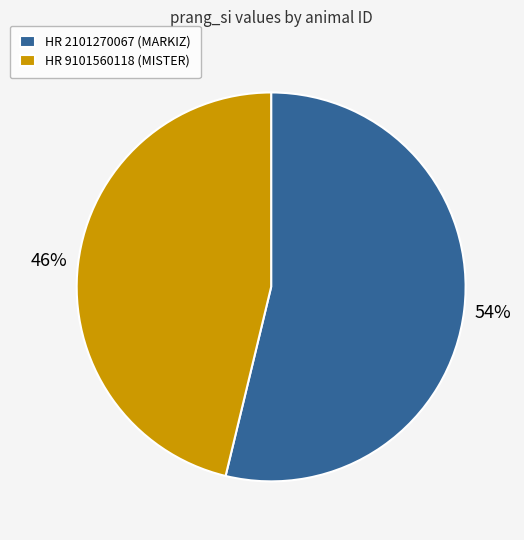

What is the smallest slice in the pie chart?

HR 9101560118 (MISTER)